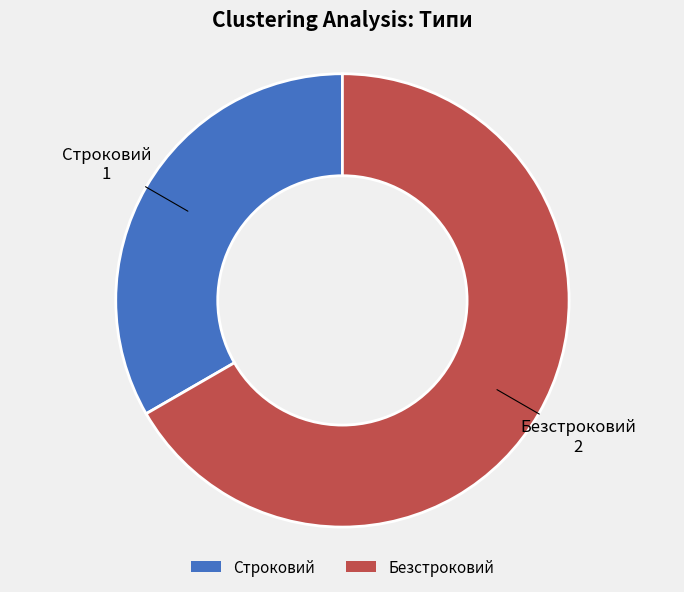

What is the ratio of the value at Безстроковий to the value at Строковий?

2.0